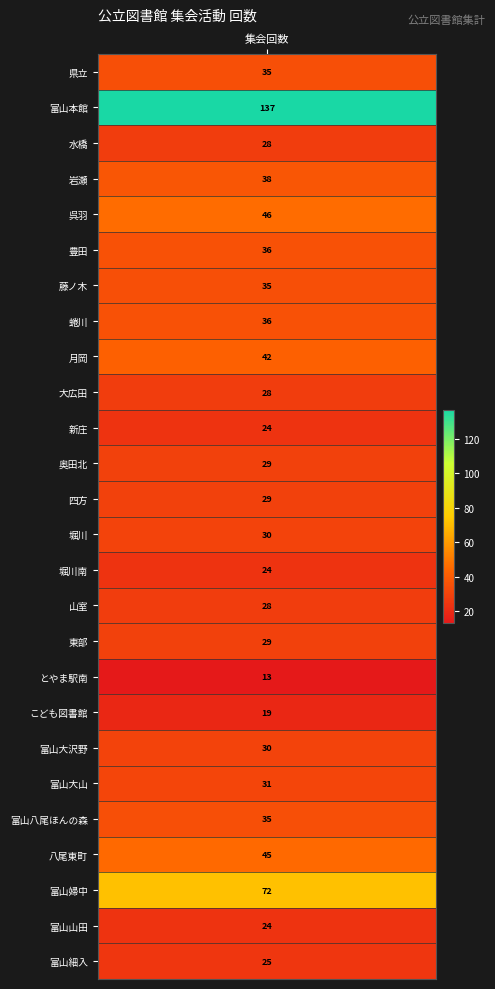

Reading left to right, list all the values displayed in this chart.

values=35	1=137	2=28	3=38	4=46	5=36	6=35	7=36	8=42	9=28	10=24	11=29	12=29	13=30	14=24	15=28	16=29	17=13	18=19	19=30	20=31	21=35	22=45	23=72	24=24	25=25